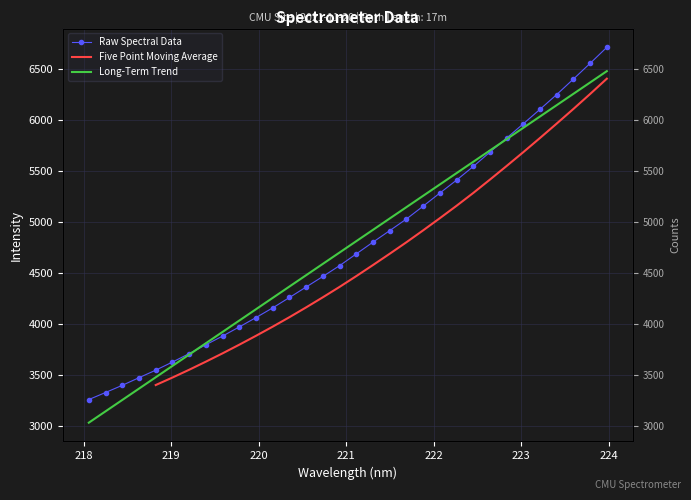

Which has a higher value, 222.0721 or 219.0156?

222.0721